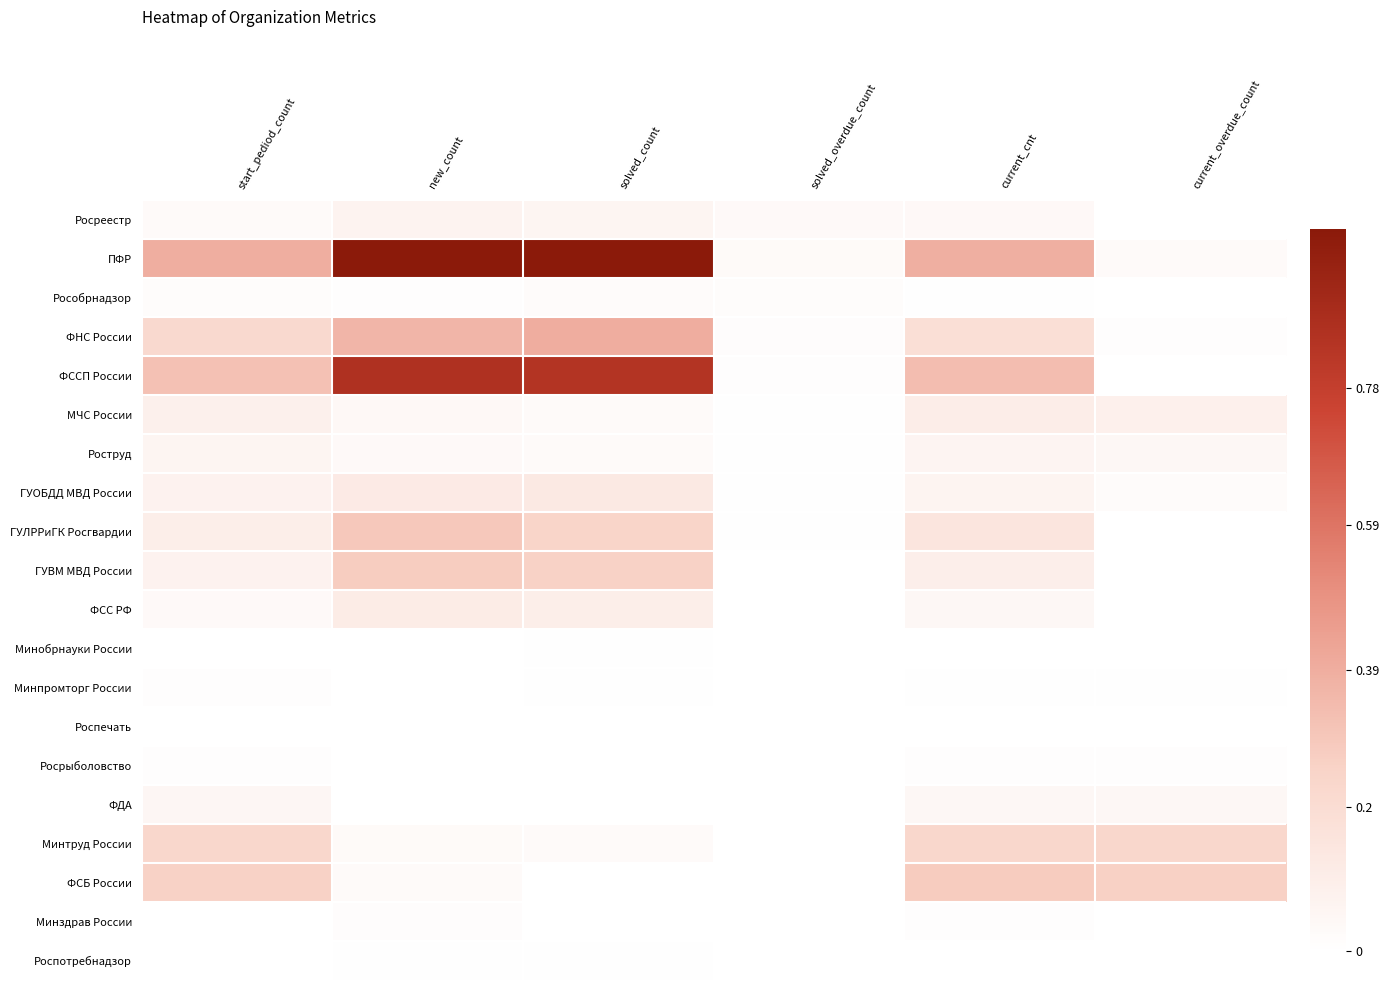

Which category has the highest value across all series?

solved_count